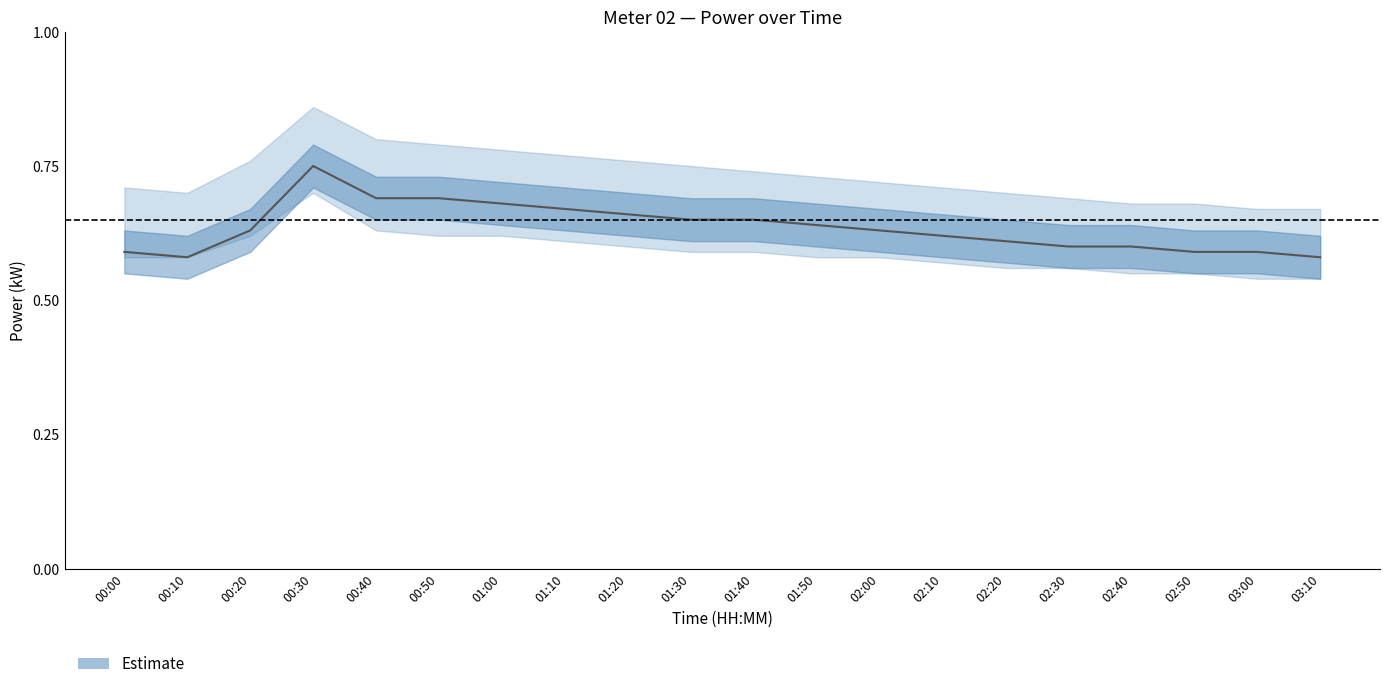

At 03:00, list the series in order from smallest to largest.

power_lower, power, power_upper